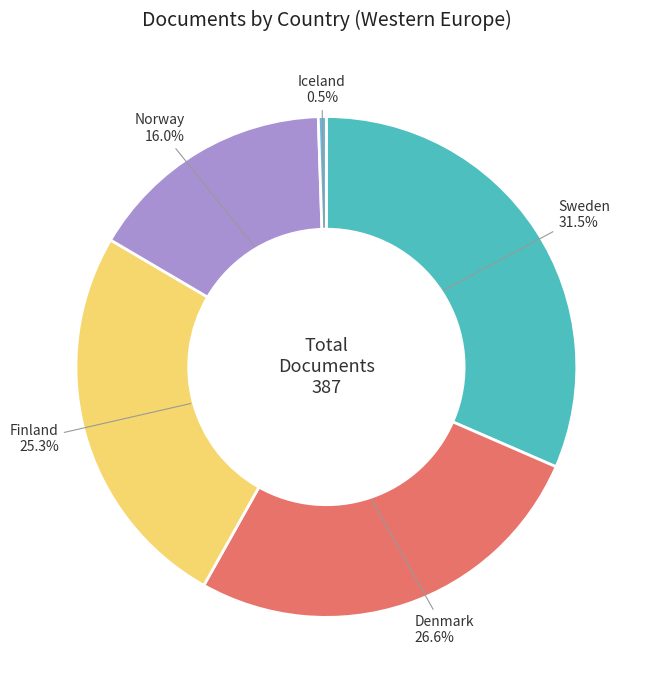

Which has a higher value, Denmark or Iceland?

Denmark